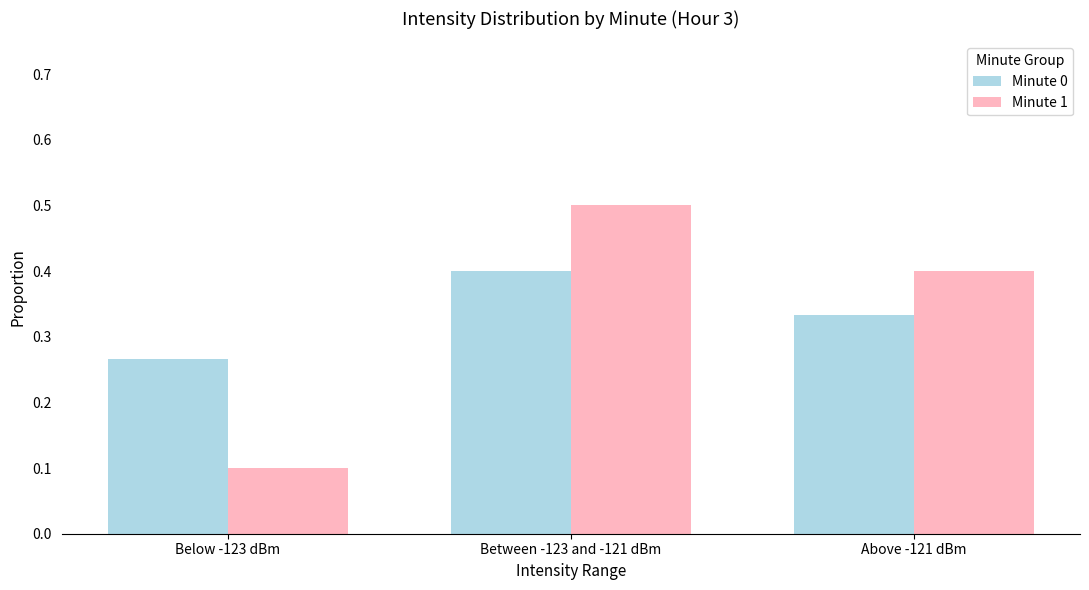

Is the value of Minute 1 at Between -123 and -121 dBm greater than the value of Minute 0 at Between -123 and -121 dBm?

Yes